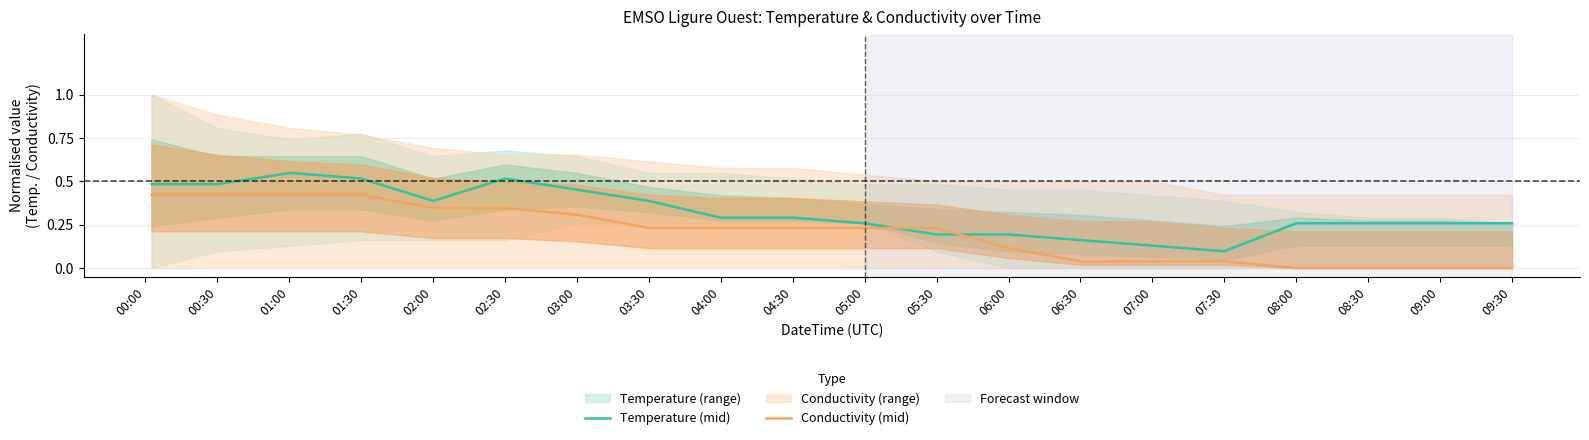

Which series has the largest range (max minus min)?

Temperature (mid)